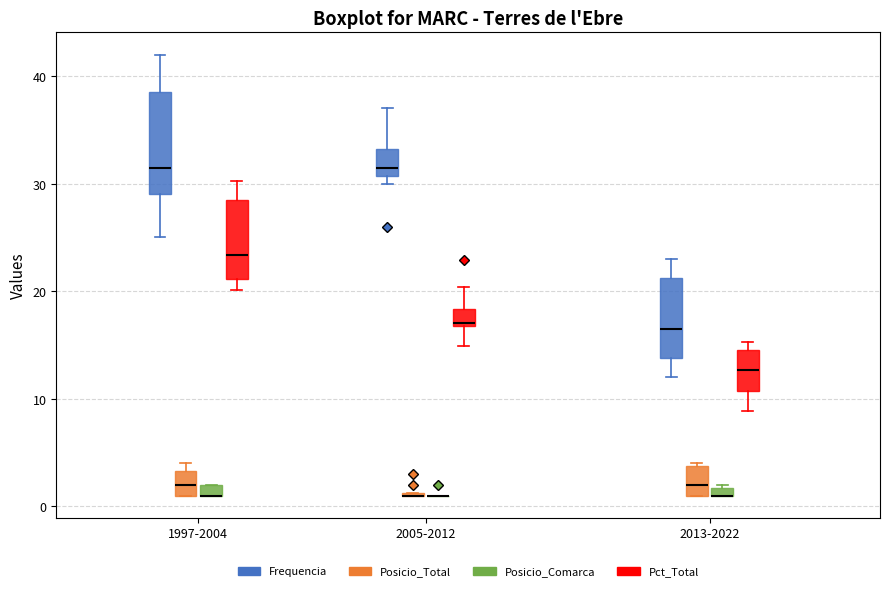

Where does the median line of the box for 2013-2022 (Posicio_Total) sit on the y-axis? The values are not printed on the chart, so give them approximately, as read against the axis.

2